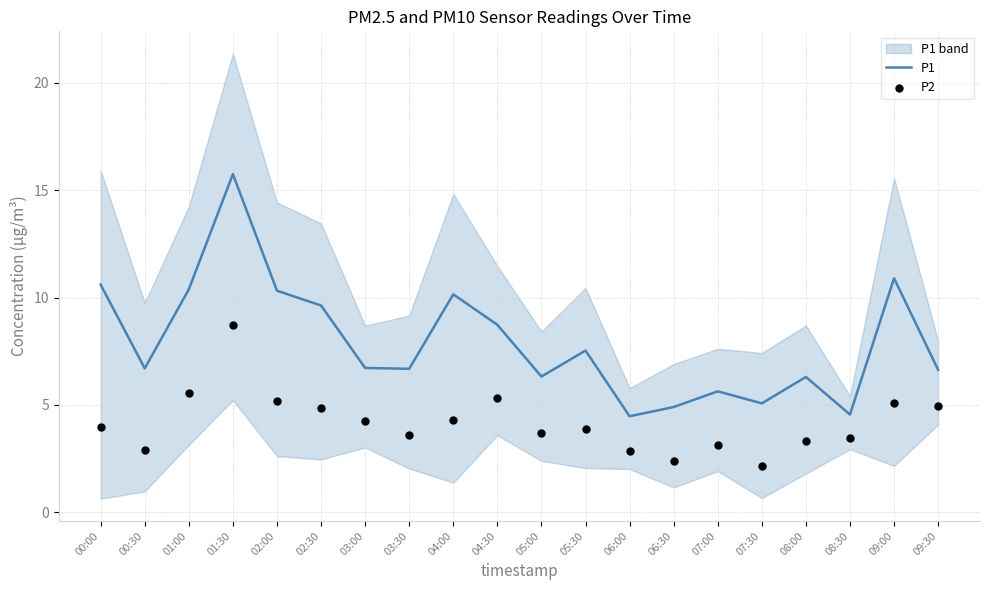

Which series contains the lowest Y value?

P2